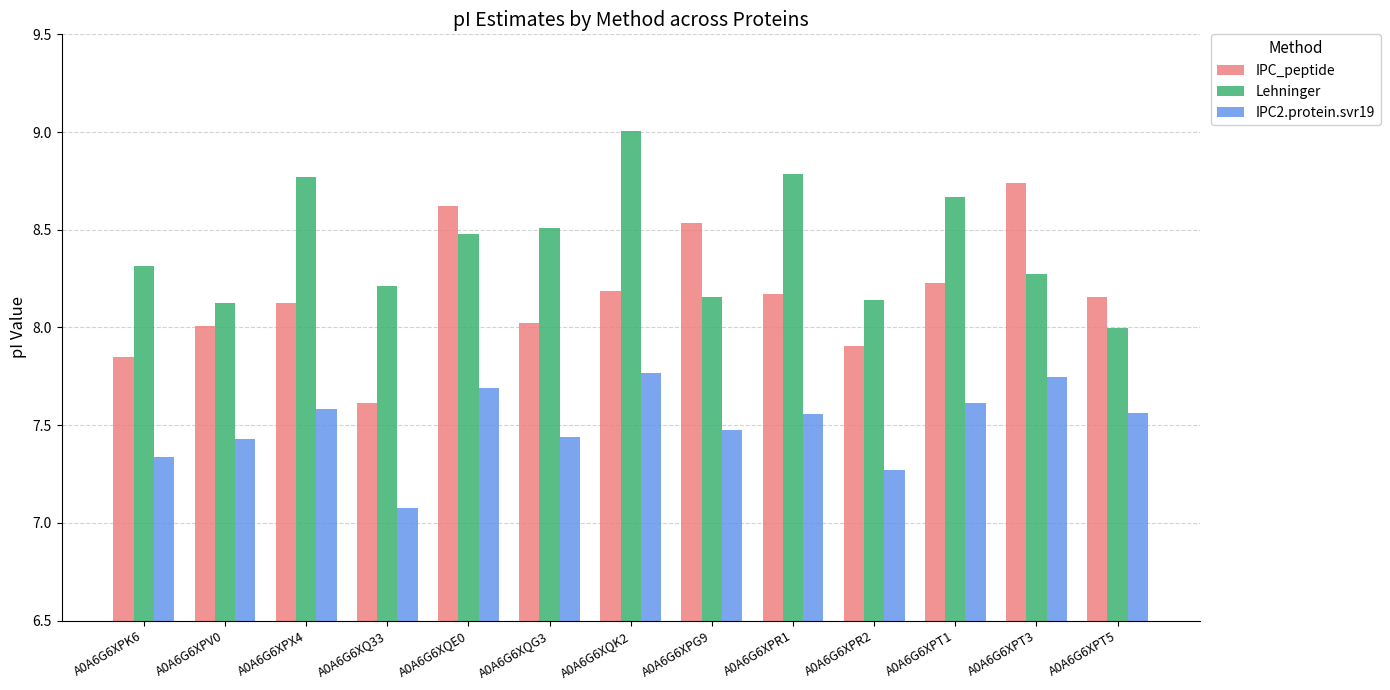

What is the sum of the IPC2.protein.svr19 values at A0A6G6XQG3 and A0A6G6XQE0?

15.1